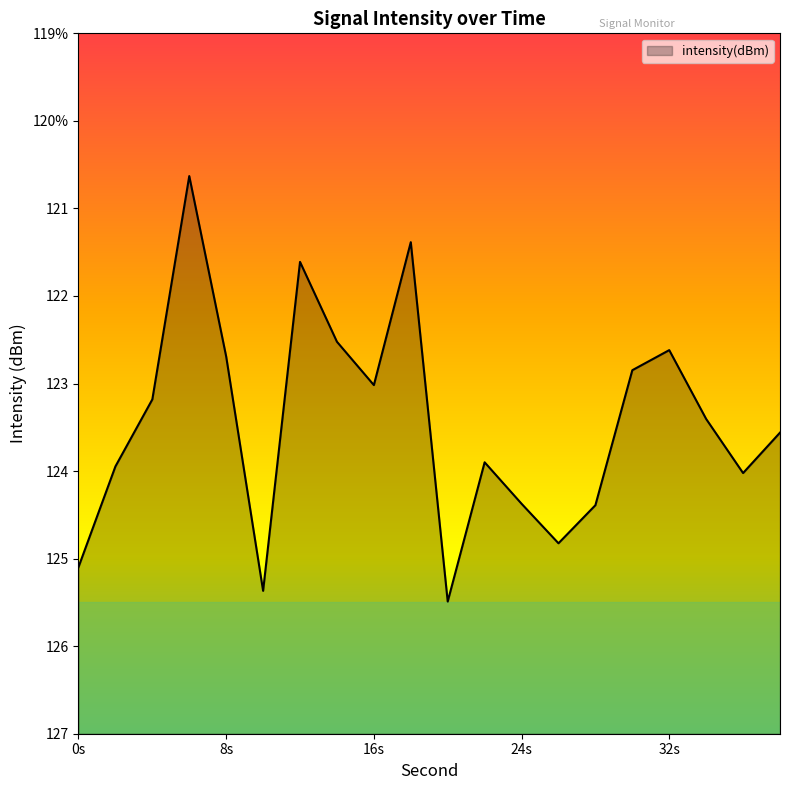

Reading left to right, transcribe all the data shown in this chart.

-125.1	-123.9	-123.2	-120.6	-122.7	-125.4	-121.6	-122.5	-123.0	-121.4	-125.5	-123.9	-124.4	-124.8	-124.4	-122.8	-122.6	-123.4	-124.0	-123.6